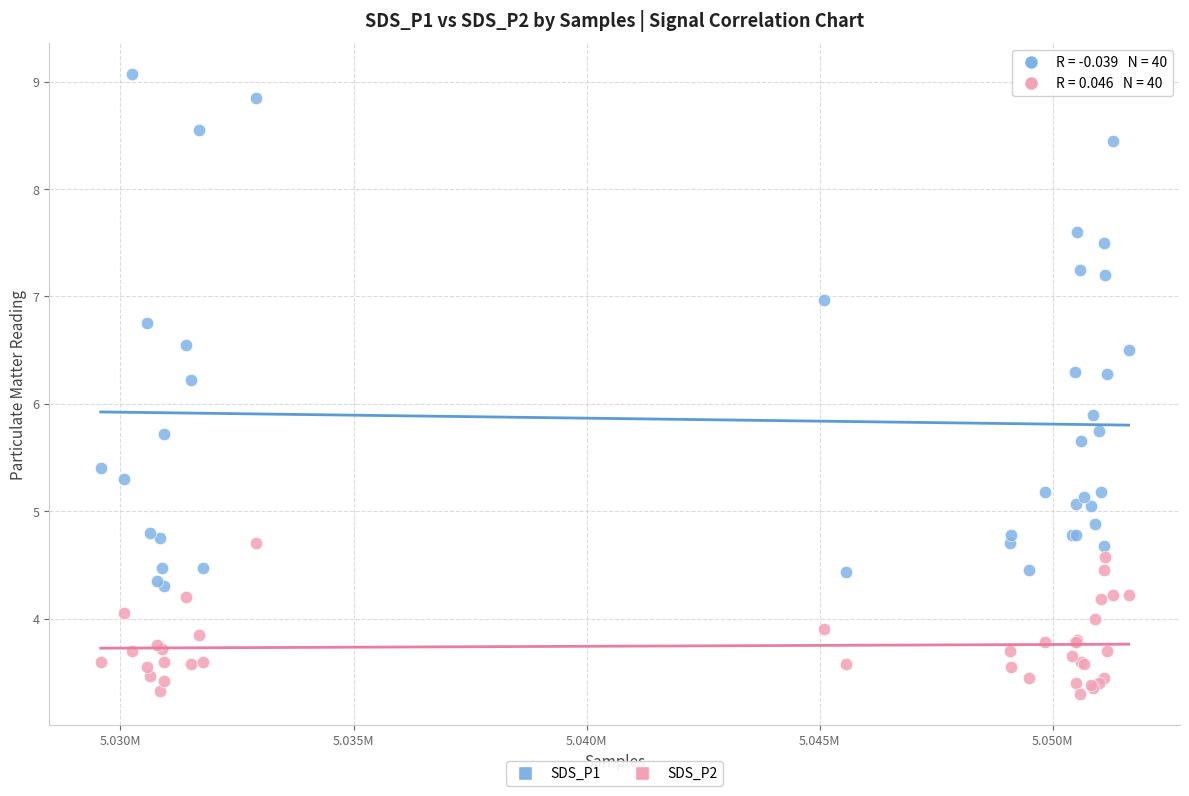

What are all the series names shown in the legend?

SDS_P1, SDS_P2